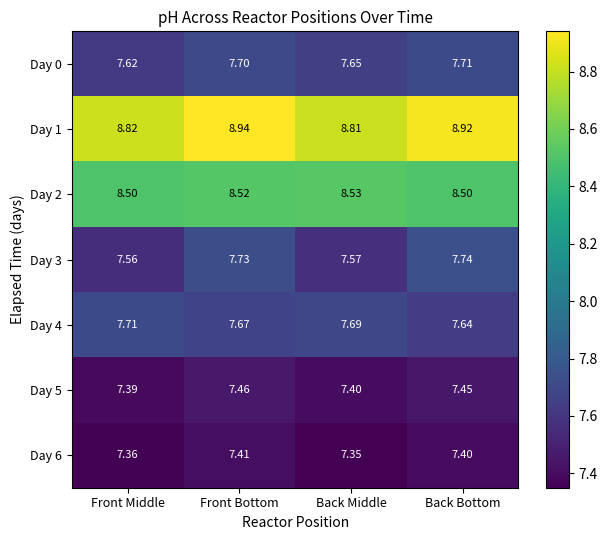

Where is Day 6 nearest to the value 7?

Back Middle